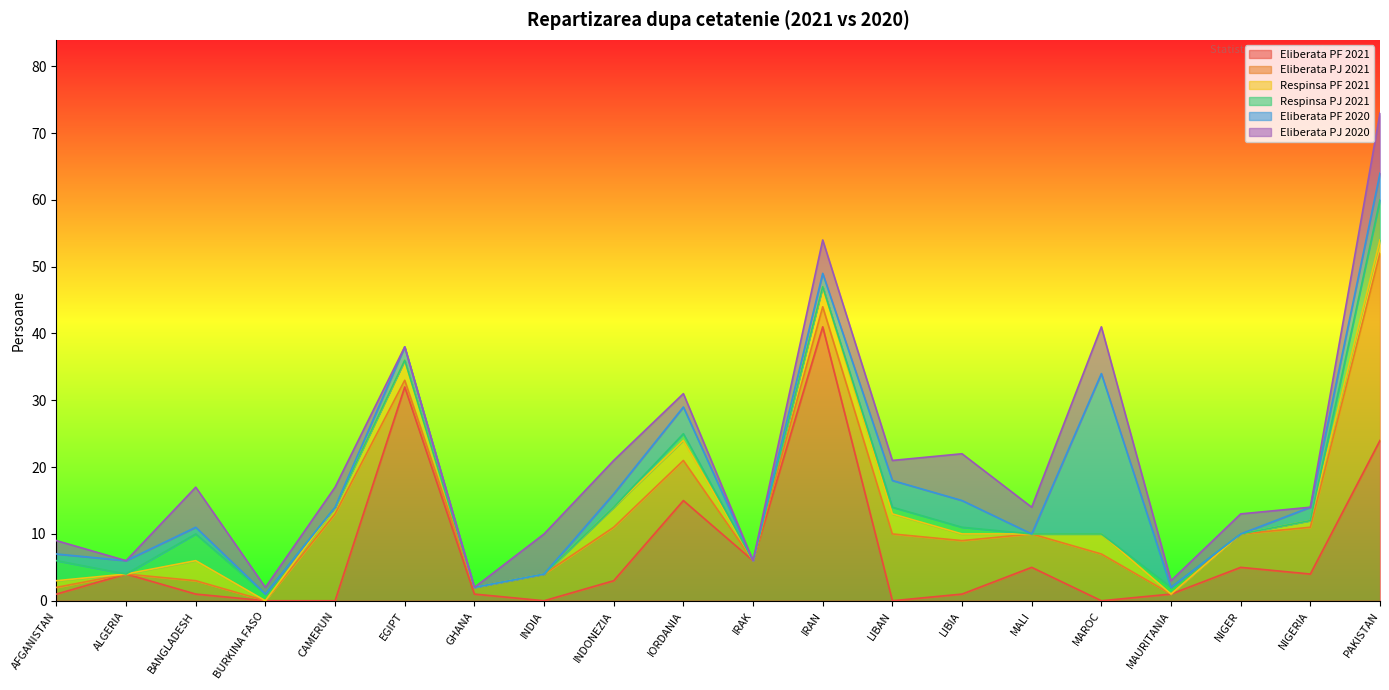

What is the sum of all Eliberata PF 2020 values?

52